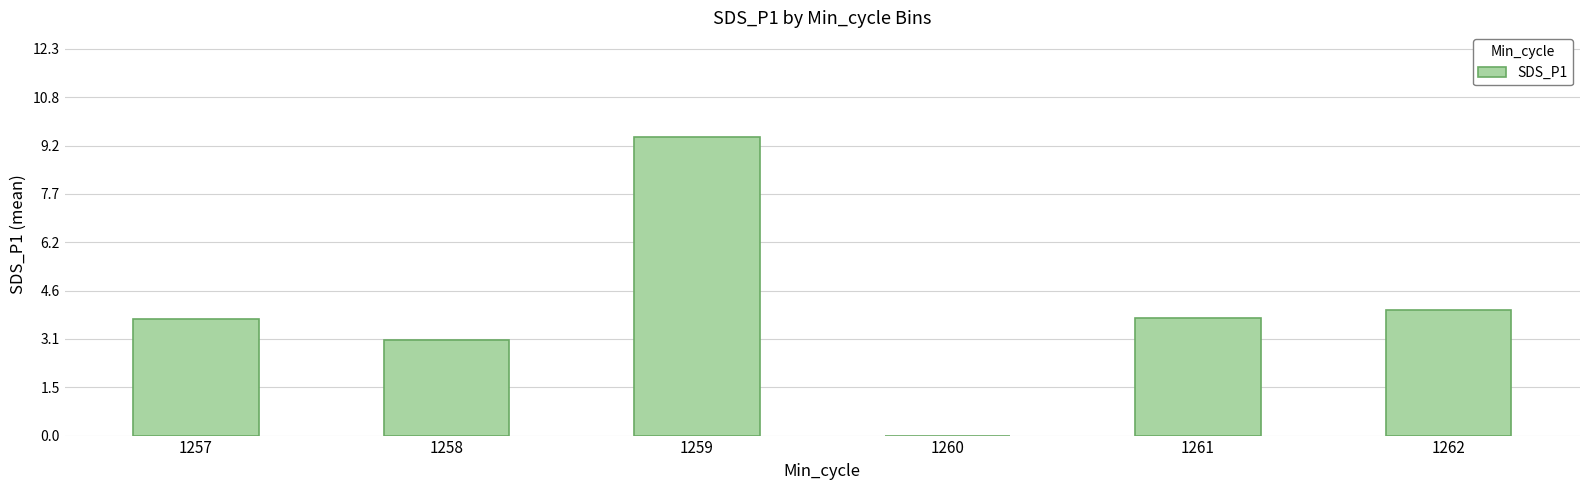

How many data points does each series have?

6